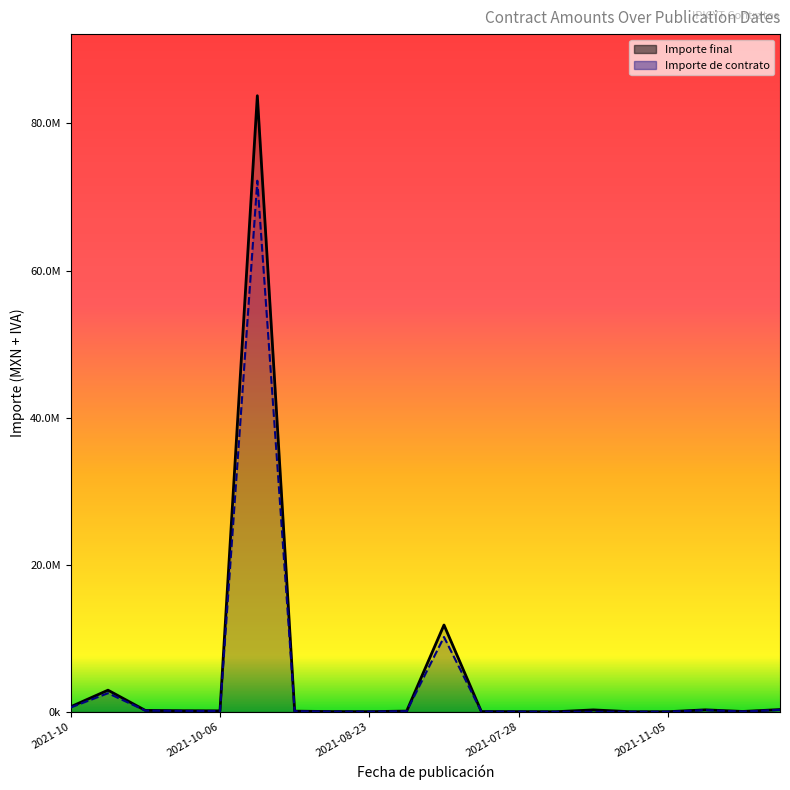

True or false: Importe final and Importe de contrato cross at least once.

False